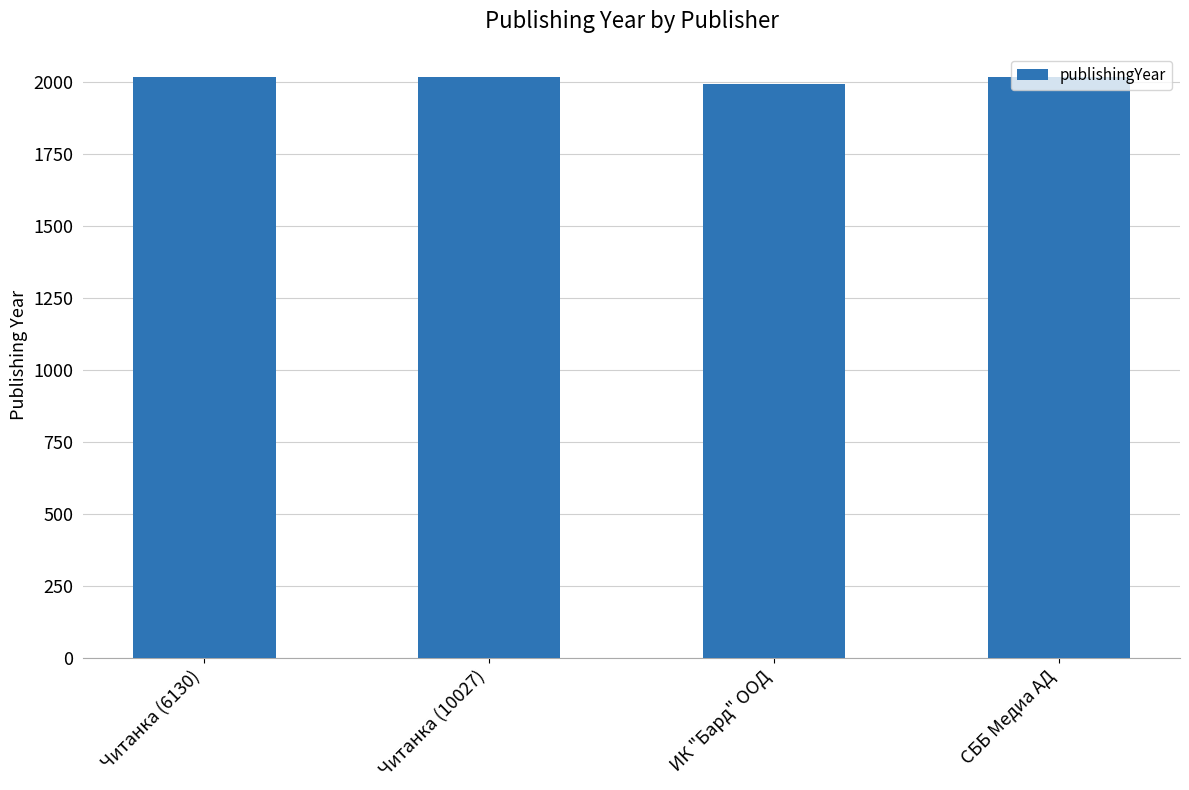

What is the minimum value shown in the chart?

1993